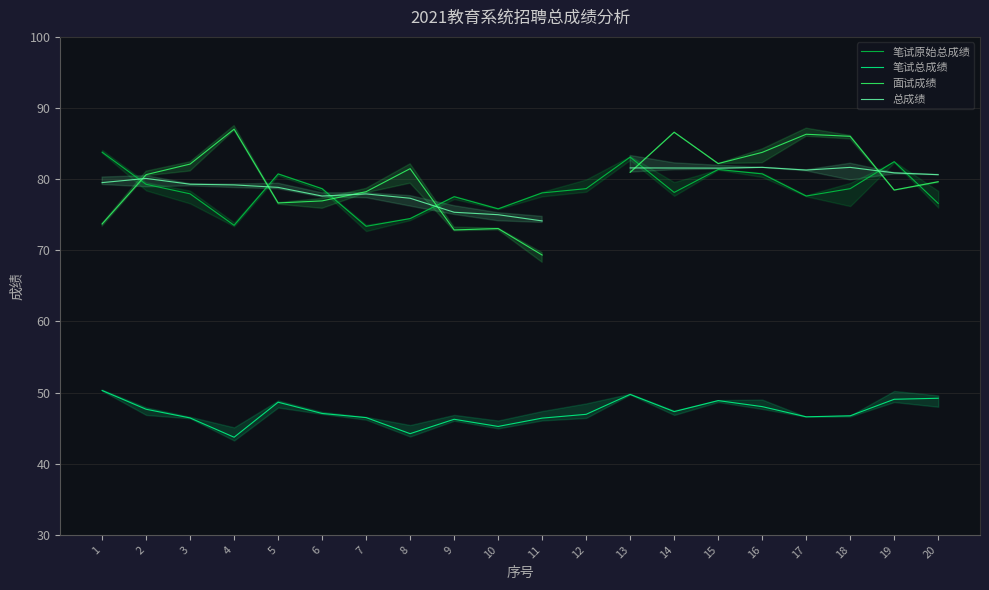

What is the value of the 笔试原始总成绩 point at the 7th from the left?

73.4